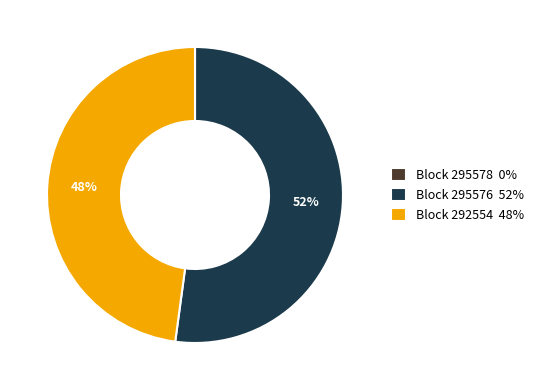

Does any single category account for the majority?

Yes